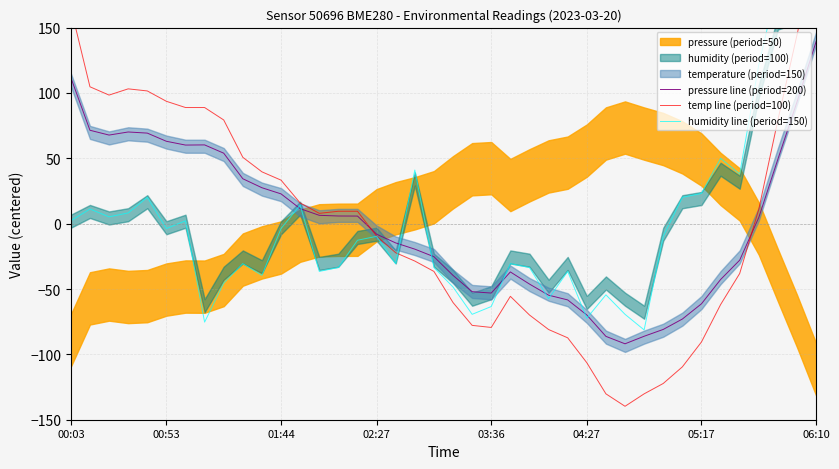

How many interior local valleys does the temp line (period=100) series have?

4